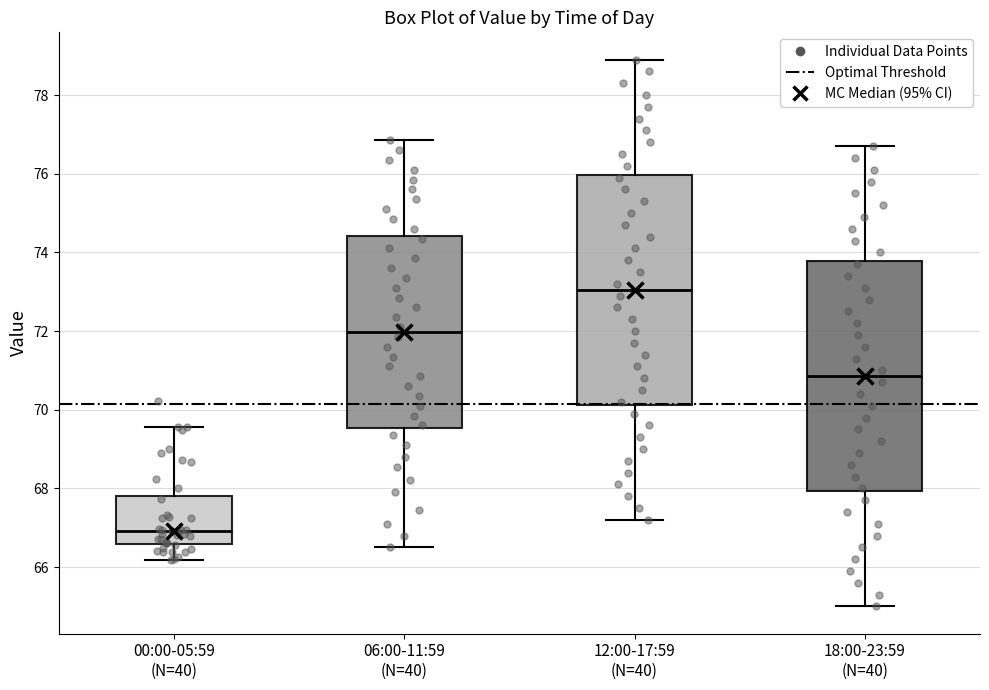

Where does the lower whisker of the box for 12:00-17:59 (N=40) end on the y-axis? The values are not printed on the chart, so give them approximately, as read against the axis.

67.2